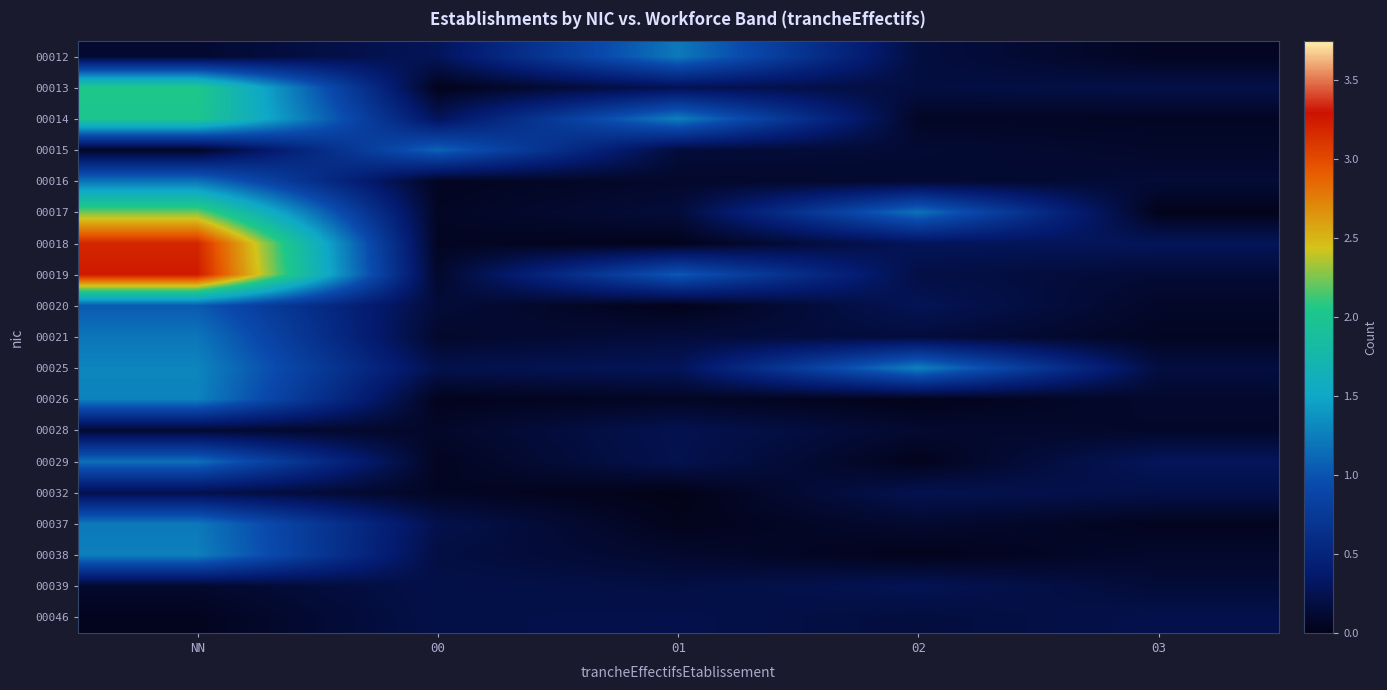

List the series in order of their peak value, lowest first.

00046, 00032, 00028, 00039, 00020, 00015, 00029, 00016, 00021, 00037, 00012, 00038, 00026, 00025, 00014, 00013, 00017, 00018, 00019